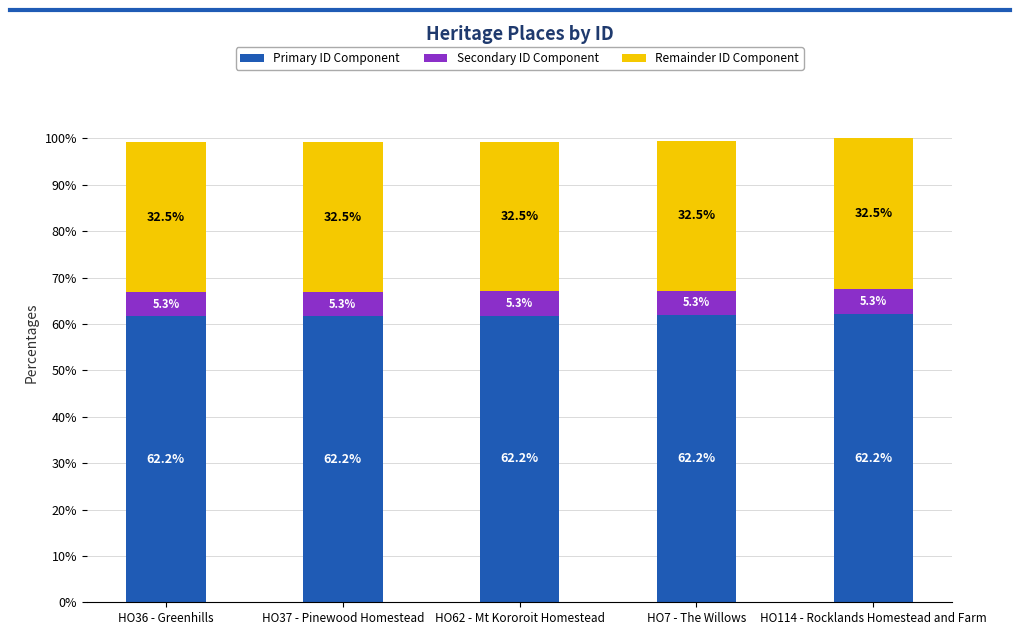

At HO114 - Rocklands Homestead and Farm, list the series in order from largest to smallest.

Primary ID Component, Remainder ID Component, Secondary ID Component